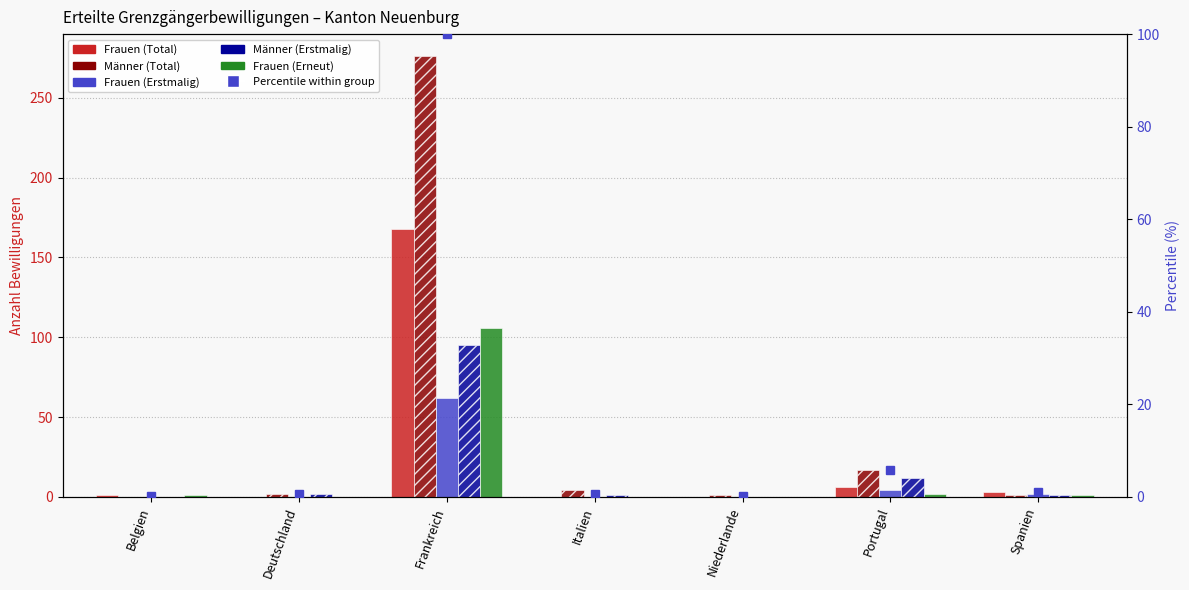

True or false: Frauen (Total) has a value of 4 at Portugal.

False